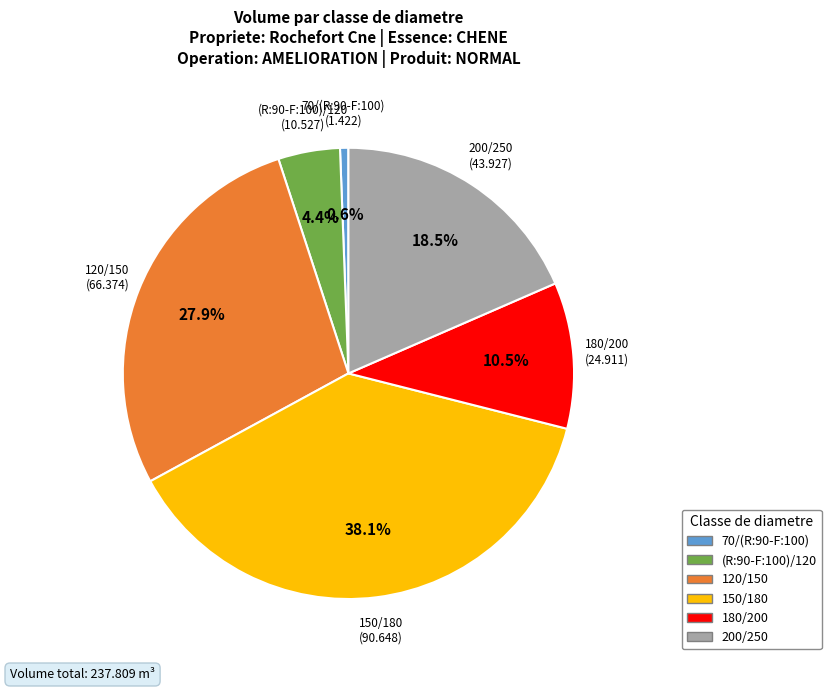

Which slice is the largest?

150/180